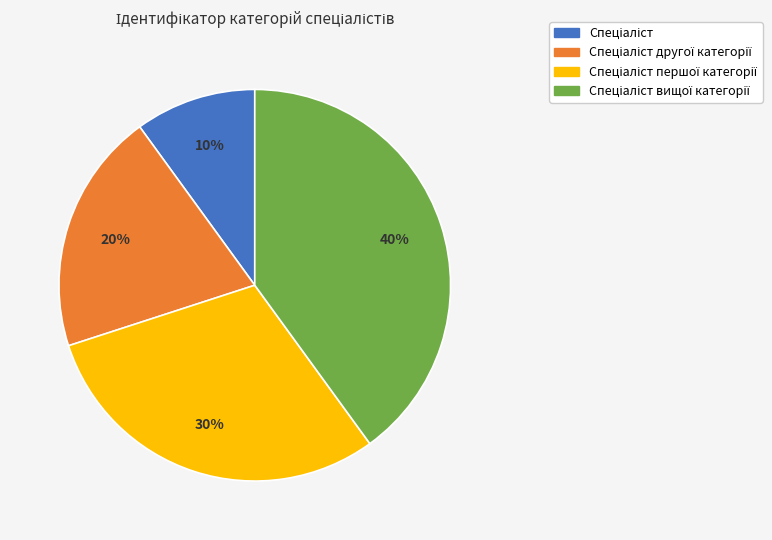

Count the number of slices in the pie.

4